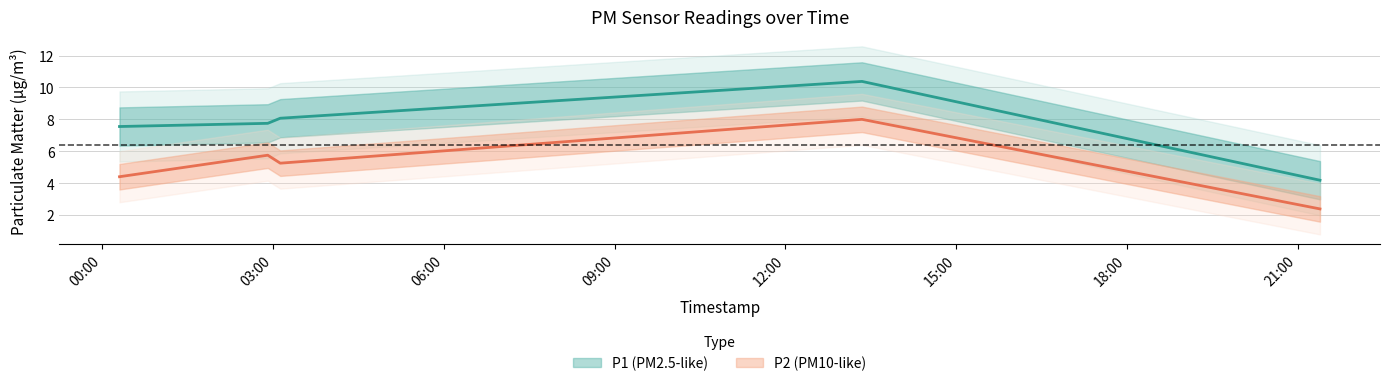

List the series in order of their overall mean, lowest first.

P2, P1